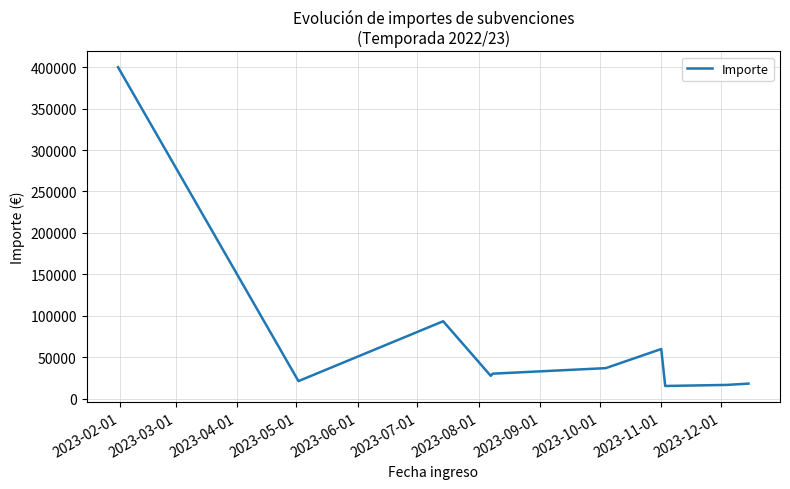

What is the smallest value displayed?

15143.6